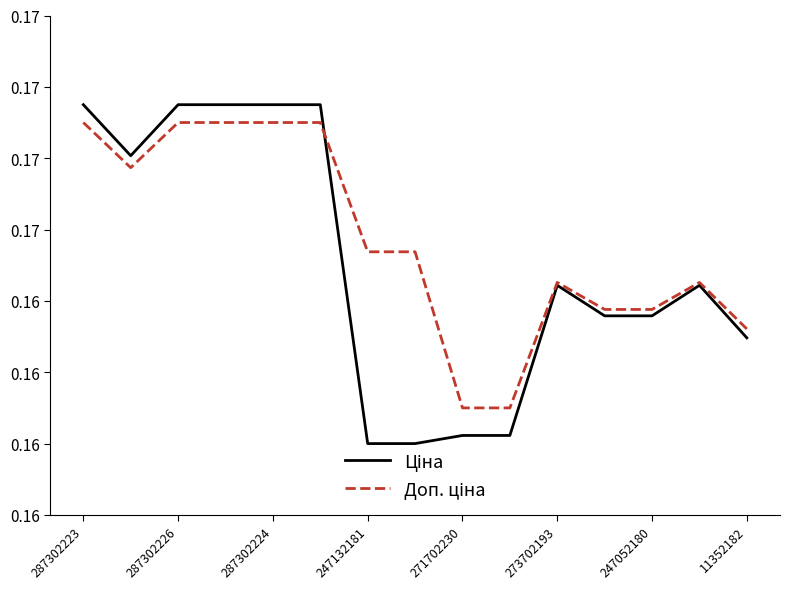

Is this an area chart (filled region under the line)?

No